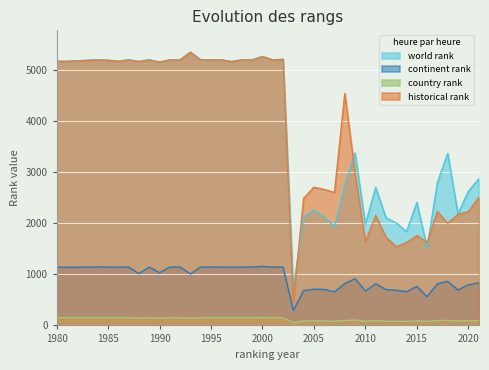

Reading left to right, extract all data points from this chart.

world rank: 5161.0	5161.0	5190.0	5183.0	5161.0	5190.0	5158.0	5190.0	5146.0	5190.0	5190.0	5340.0	5190.0	5190.0	5190.0	5155.0	5190.0	5190.0	5255.0	5190.0	5199.0	716.0	2118.0	2259.0	2121.0	1932.0	2747.0	3370.0	1978.0	2697.0	2106.0	2002.0	1834.0	2402.0	1520.0	2795.0	3361.0	2181.0	2618.0	2861.0
continent rank: 1139.0	1136.0	1142.0	1141.0	1140.0	1141.0	1012.0	1141.0	1030.0	1141.0	1141.0	1005.0	1141.0	1141.0	1141.0	1140.0	1141.0	1141.0	1153.0	1141.0	1141.0	293.0	682.0	707.0	704.0	657.0	819.0	912.0	675.0	813.0	702.0	687.0	659.0	762.0	560.0	815.0	860.0	693.0	792.0	832.0
country rank: 149.0	149.0	150.0	149.0	149.0	149.0	146.0	149.0	146.0	149.0	149.0	143.0	149.0	149.0	149.0	149.0	149.0	149.0	153.0	149.0	149.0	55.0	86.0	89.0	87.0	81.0	94.0	107.0	80.0	94.0	81.0	81.0	79.0	90.0	78.0	97.0	100.0	85.0	95.0	91.0
historical rank: 5161.0	5161.0	5190.0	5183.0	5161.0	5190.0	5158.0	5190.0	5146.0	5190.0	5190.0	5340.0	5190.0	5190.0	5190.0	5155.0	5190.0	5190.0	5255.0	5190.0	5199.0	465.0	2482.7	2701.0	2658.0	2598.3	4534.7	2975.7	1631.6	2147.3	1723.0	1537.2	1620.4	1757.8	1621.8	2227.8	1997.0	2173.0	2223.0	2496.2